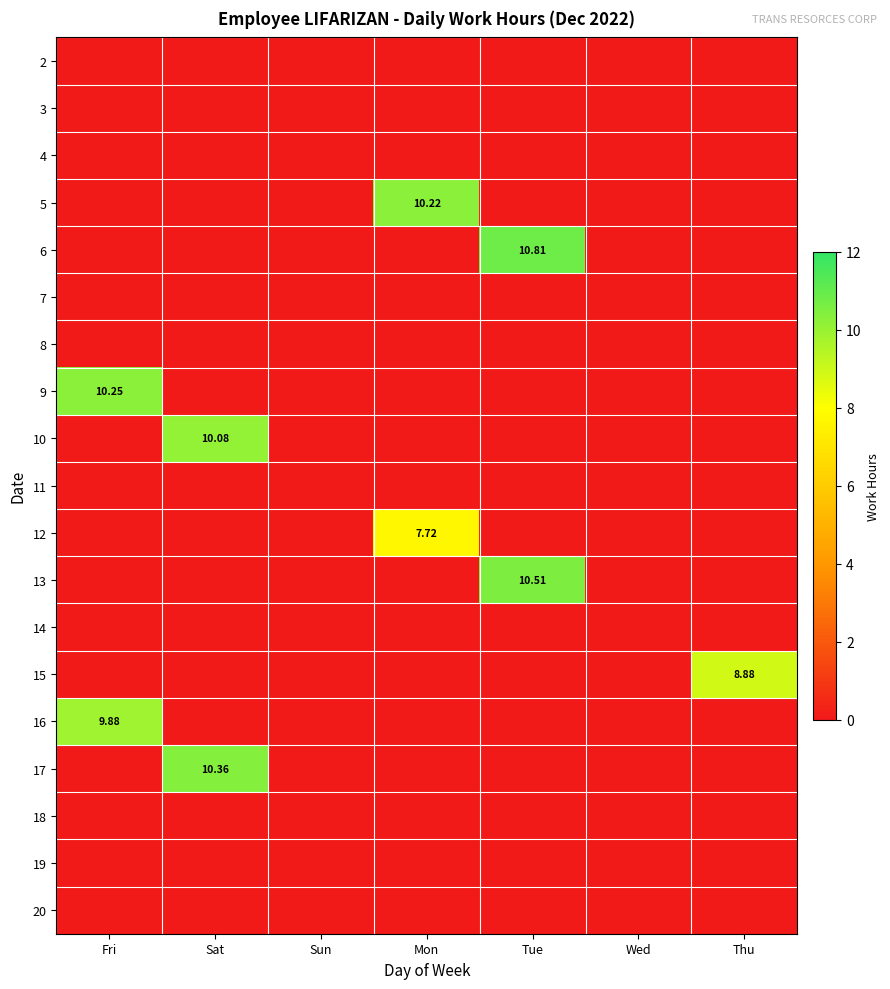

Which series has the largest range (max minus min)?

6